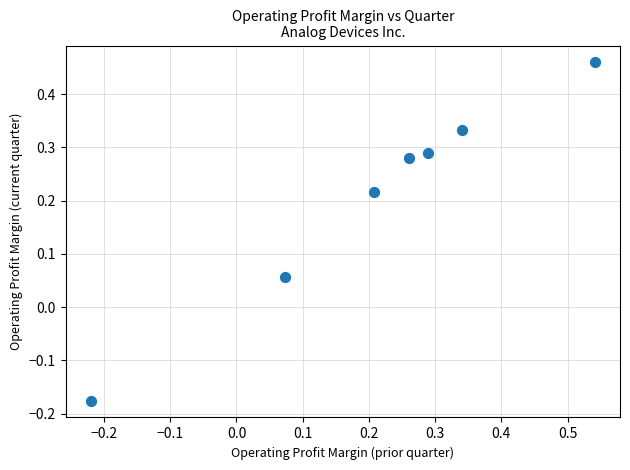

What is the range of X values (max minus min)?

0.8